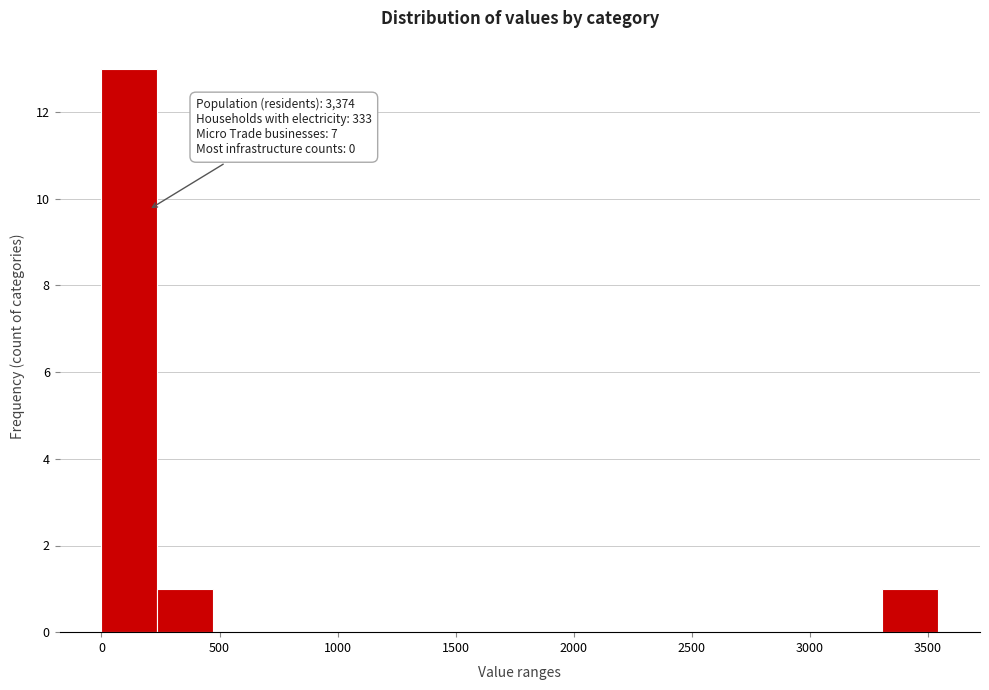

Over which range of the x-axis is the bar tallest?

0 to 250